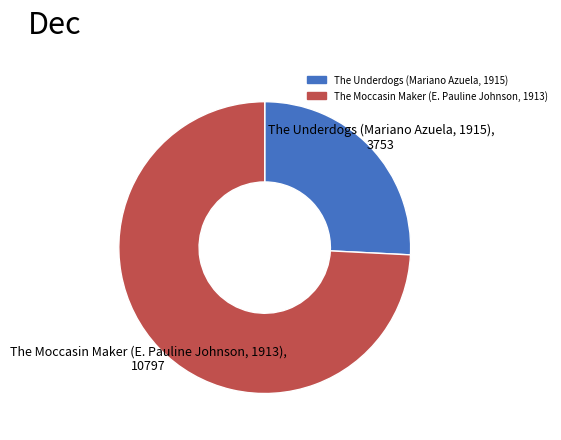

The The Underdogs (Mariano Azuela, 1915) slice represents 26% of the pie. True or false?

True